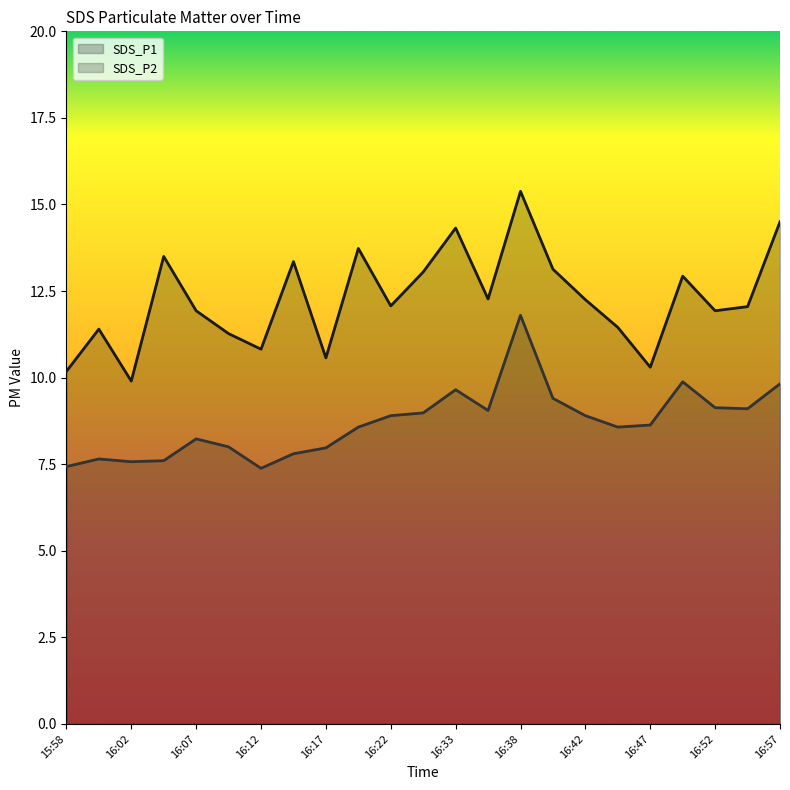

What position from the left is 16:20?

10